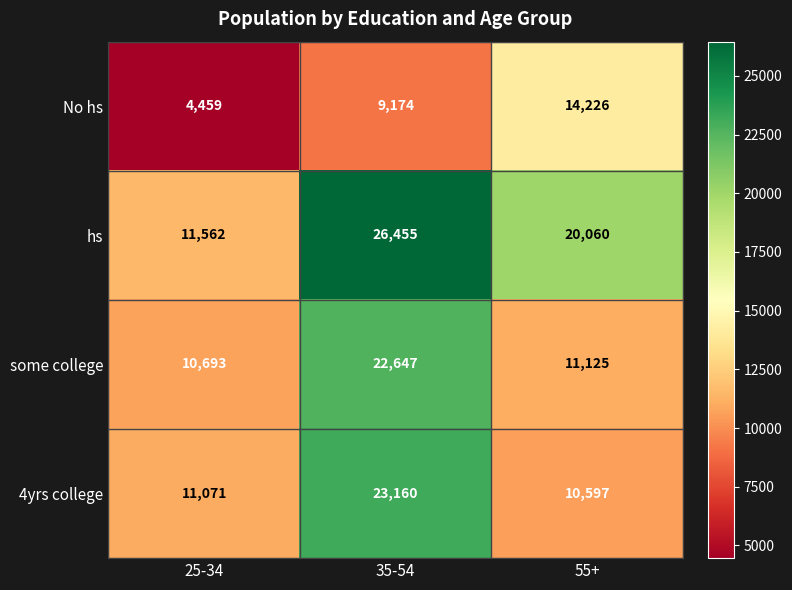

Reading left to right, list all the values displayed in this chart.

No hs: 25-34=4459	35-54=9174	55+=14226
hs: 25-34=11562	35-54=26455	55+=20060
some college: 25-34=10693	35-54=22647	55+=11125
4yrs college: 25-34=11071	35-54=23160	55+=10597